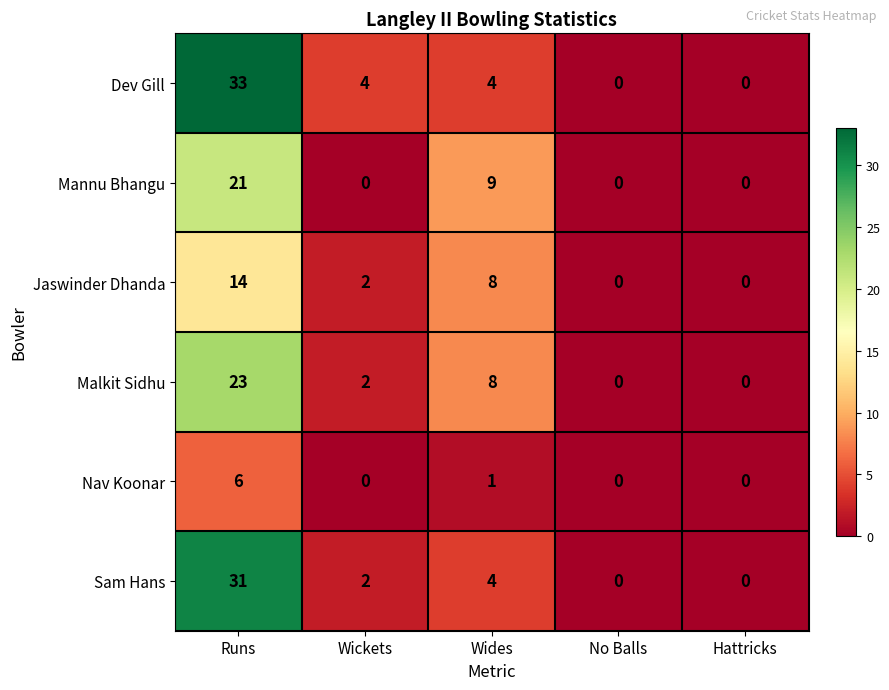

Which series has the largest total across all categories?

Dev Gill